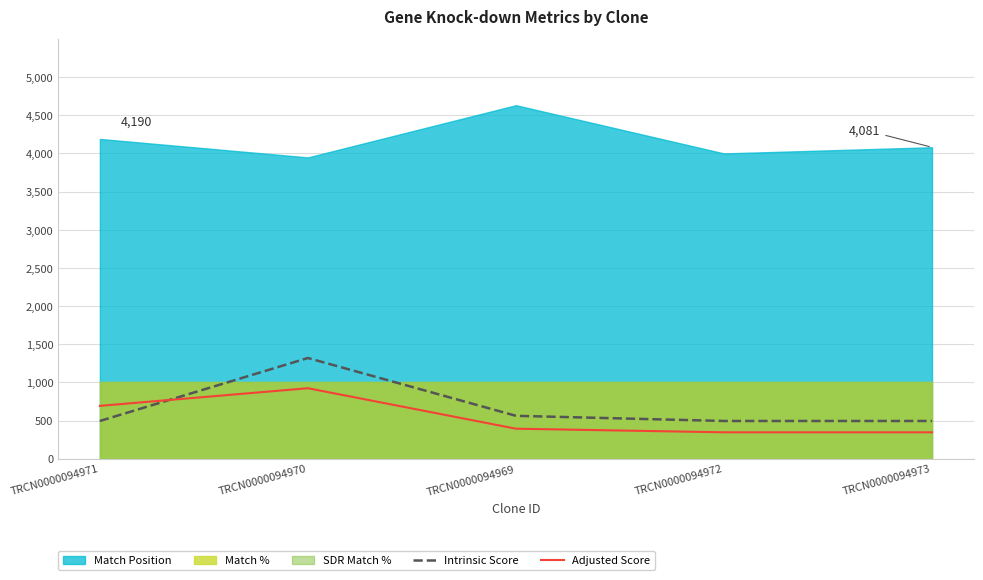

How many lines are shown in the chart?

2